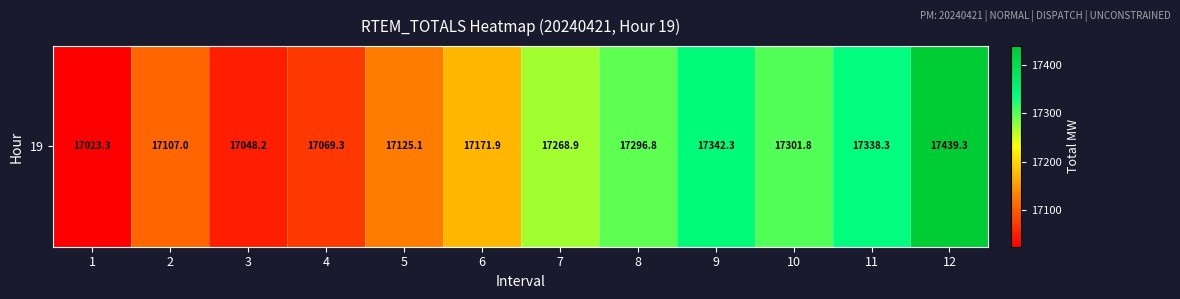

Reading right to left, extract all data points from this chart.

17439.3	17338.3	17301.8	17342.3	17296.8	17268.9	17171.9	17125.1	17069.3	17048.2	17107.0	17023.3